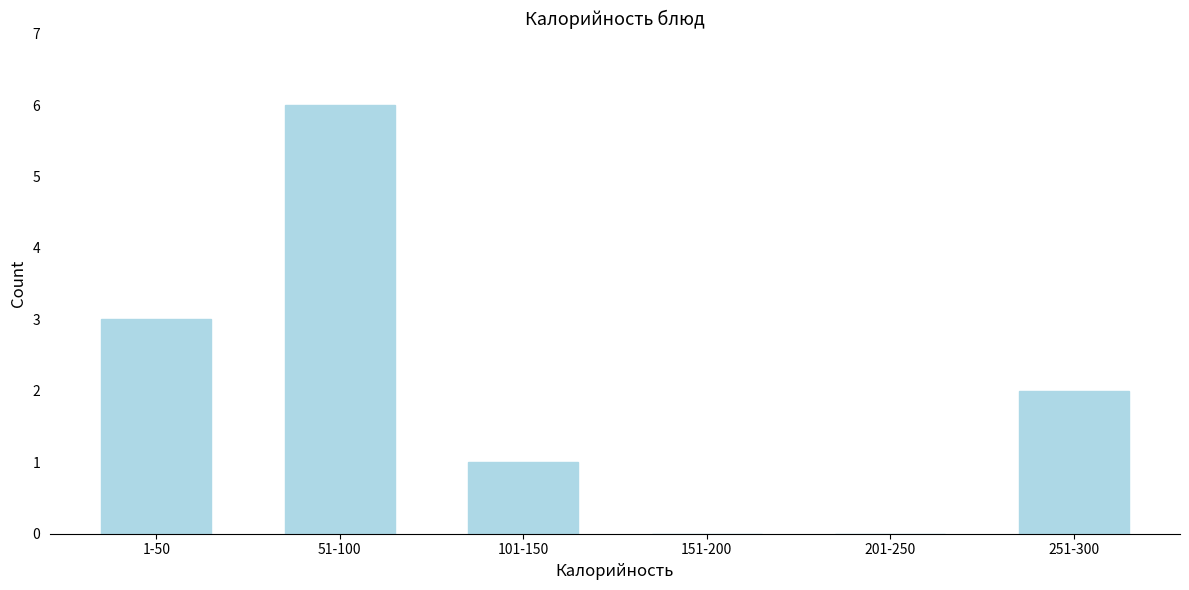

Reading right to left, transcribe all the data shown in this chart.

251-300=2	201-250=0	151-200=0	101-150=1	51-100=6	1-50=3